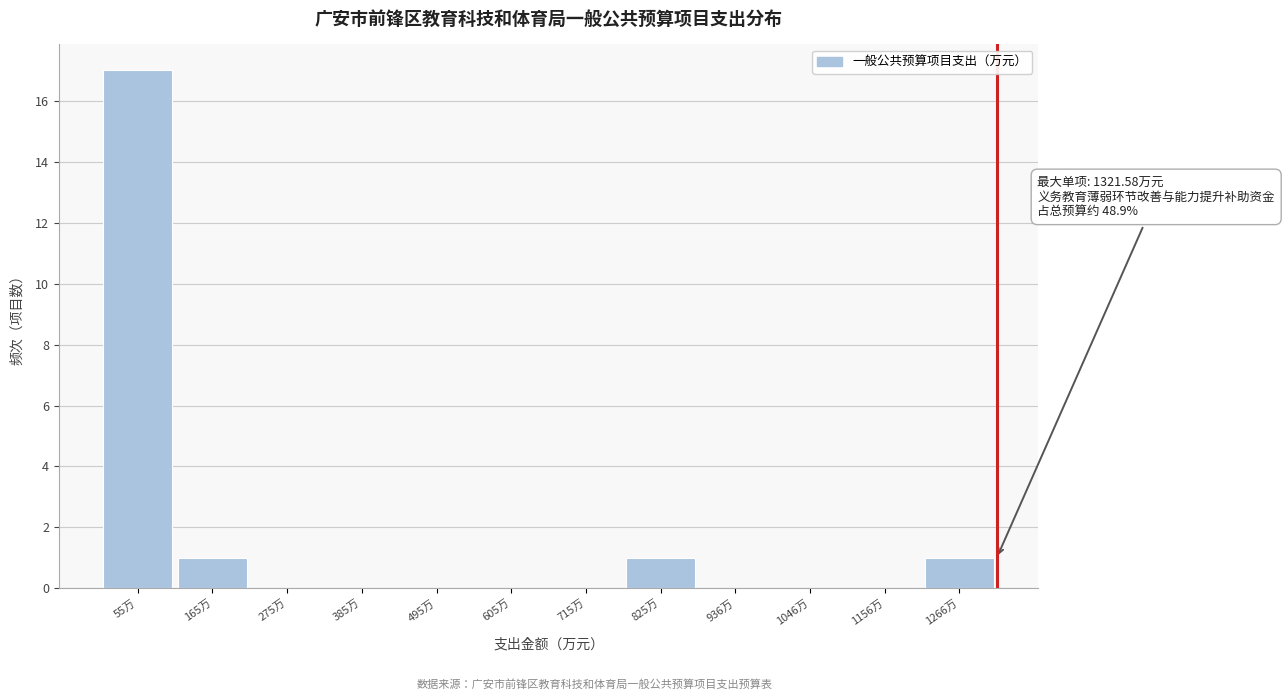

Which range on the x-axis has the tallest bar?

0 to 120